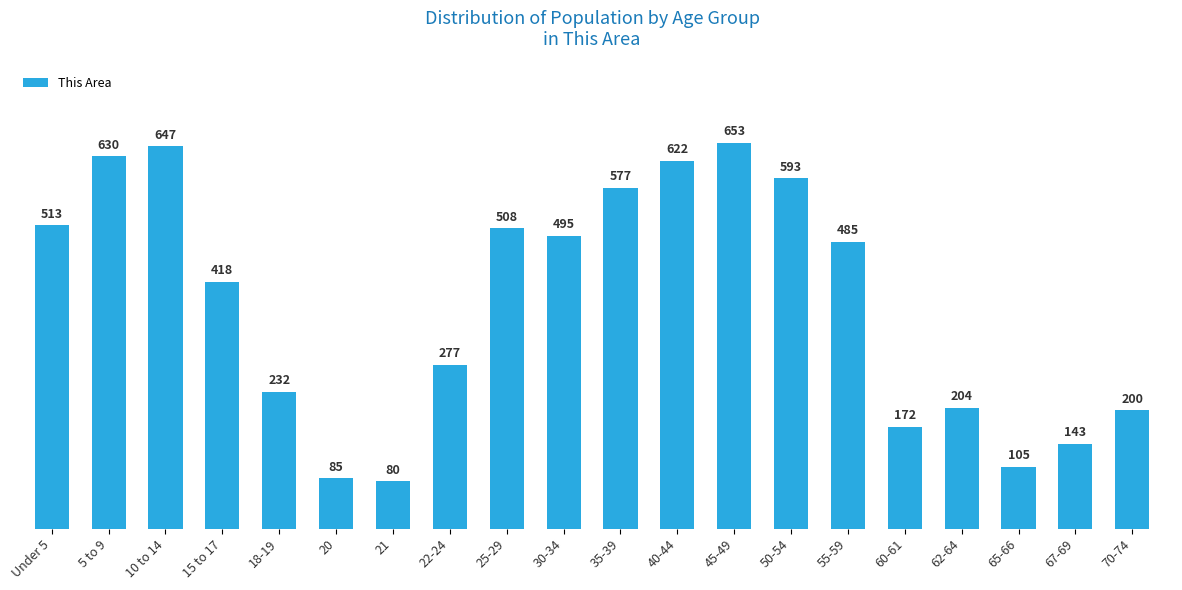

Reading right to left, extract all data points from this chart.

200	143	105	204	172	485	593	653	622	577	495	508	277	80	85	232	418	647	630	513